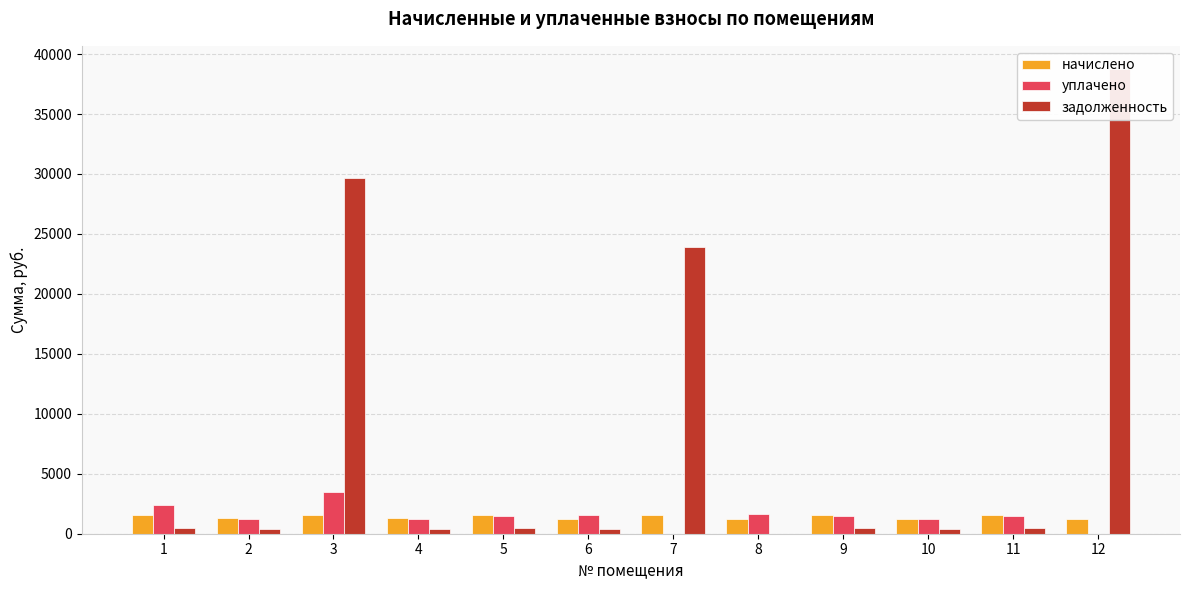

At 3, list the series in order from smallest to largest.

начислено, уплачено, задолженность